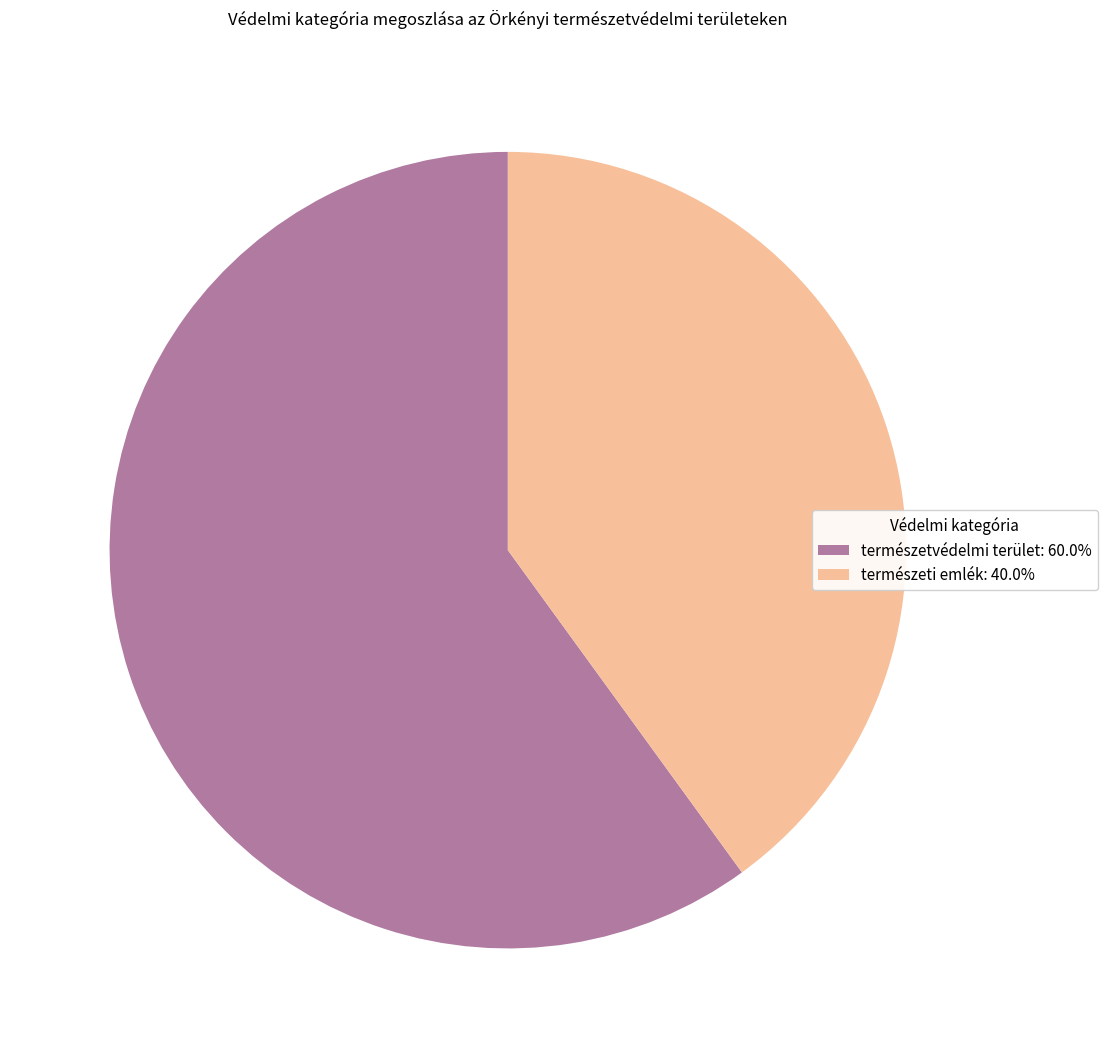

Approximately how many times larger is the value at természeti emlék: 40.0% compared to természetvédelmi terület: 60.0%?

0.7